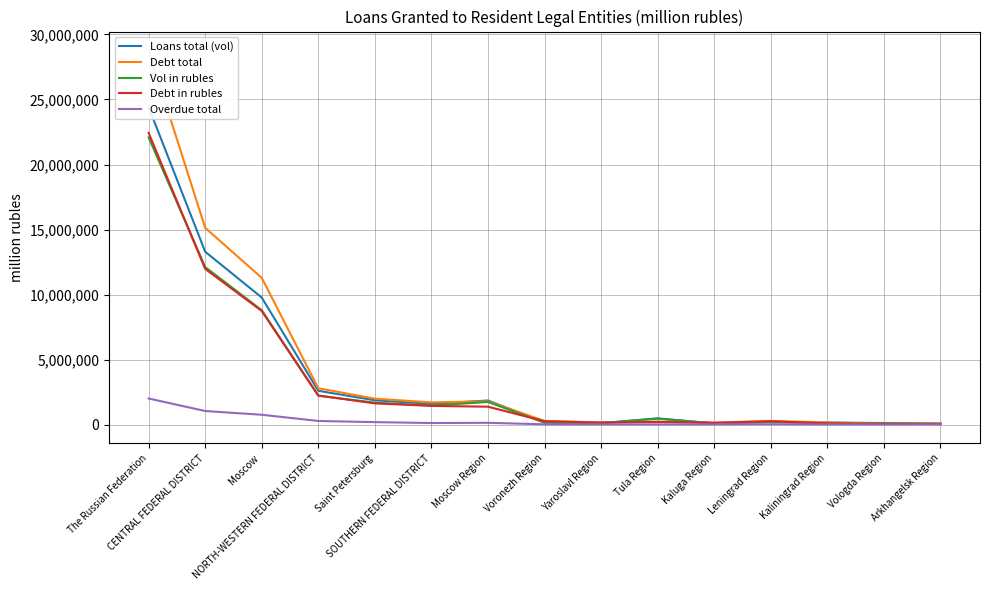

Where is Debt total nearest to the value 14430958?

CENTRAL FEDERAL DISTRICT